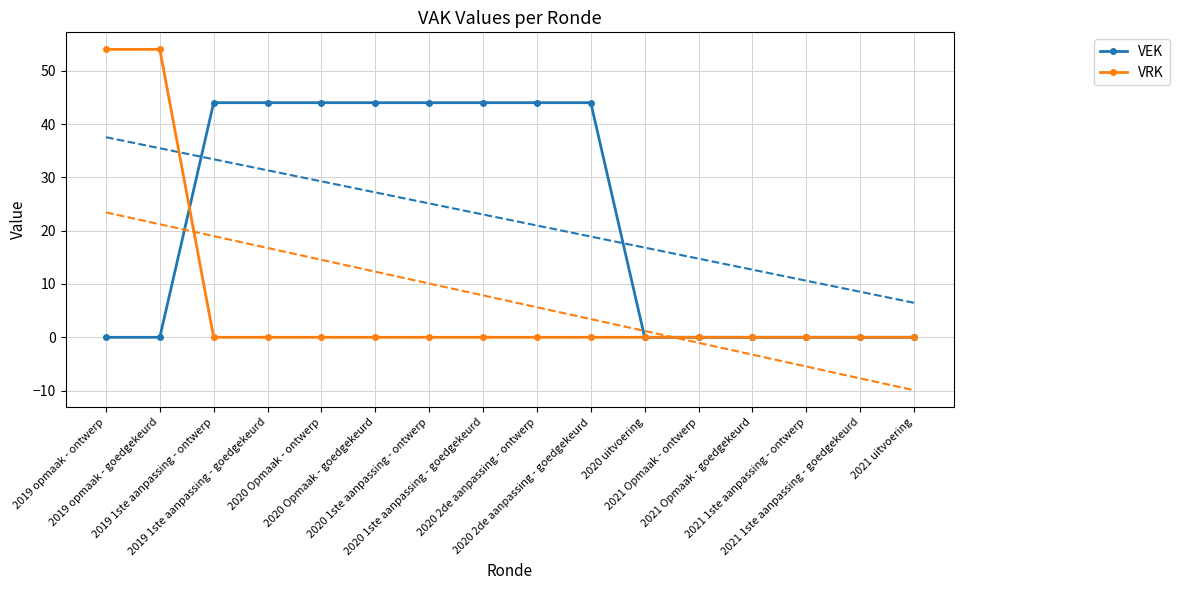

How many positive values does the VRK series have?

2